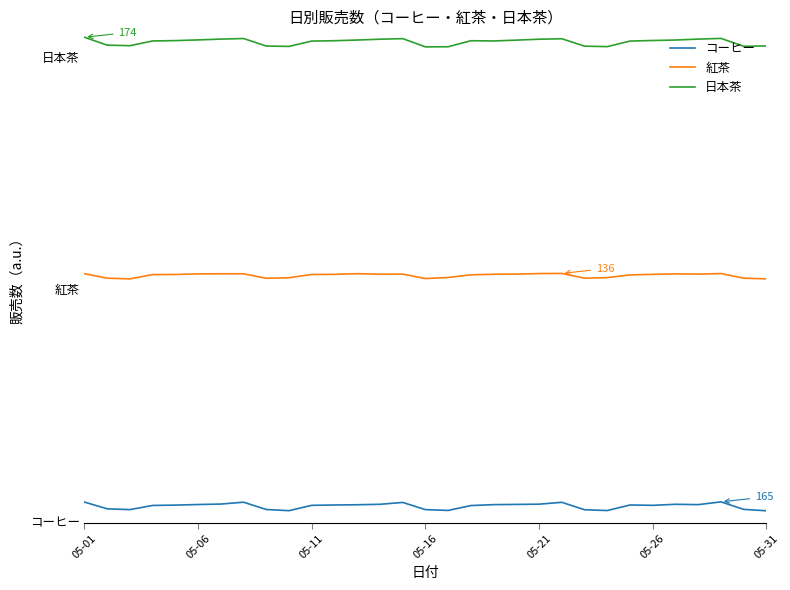

Is this an area chart (filled region under the line)?

No